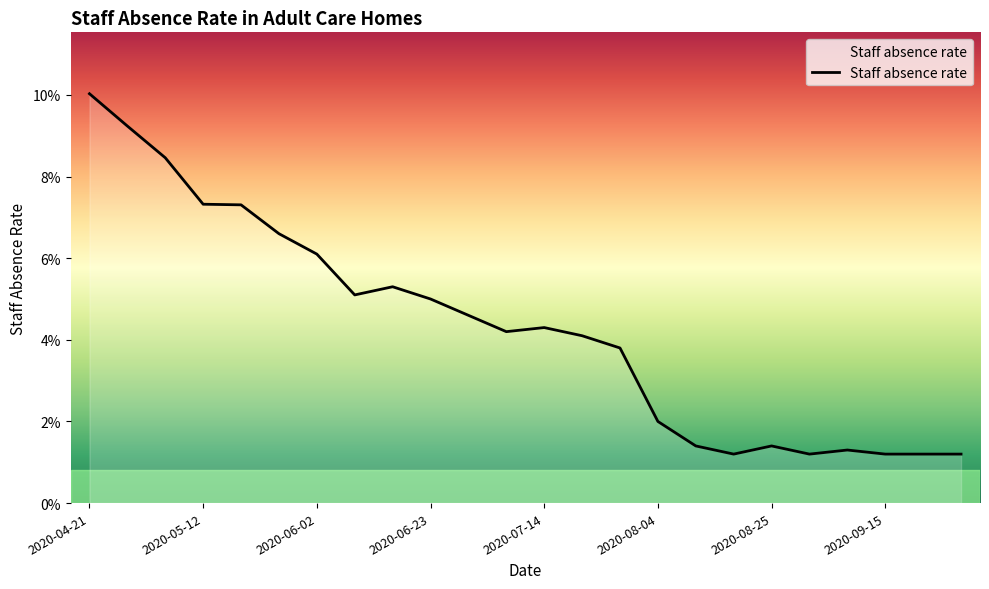

True or false: there are more than 0 points higher than both neighbors.

True